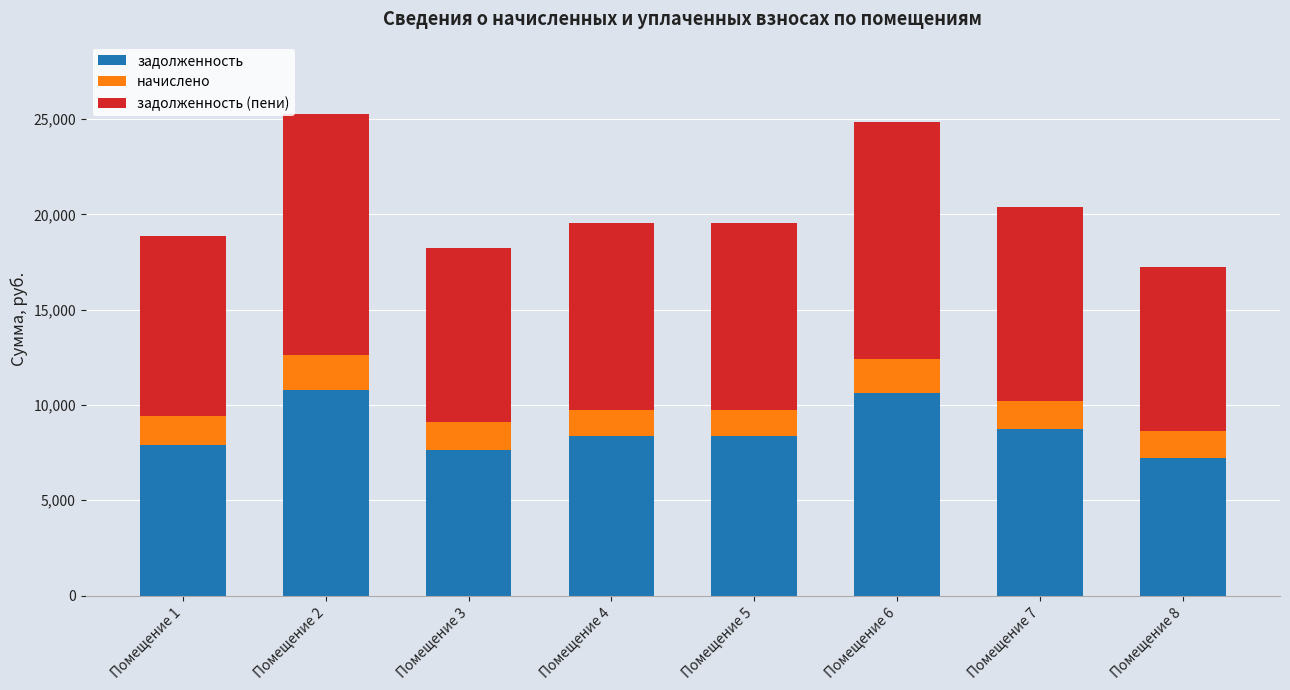

How many data points in задолженность are less than 8352?

3